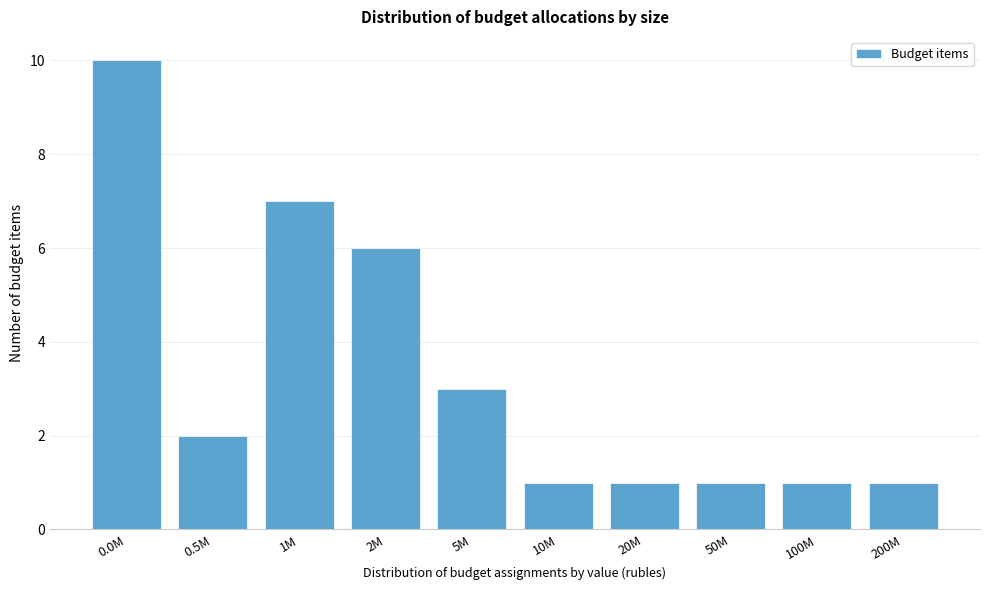

Reading left to right, extract all data points from this chart.

0.0M=10	0.5M=2	1M=7	2M=6	5M=3	10M=1	20M=1	50M=1	100M=1	200M=1